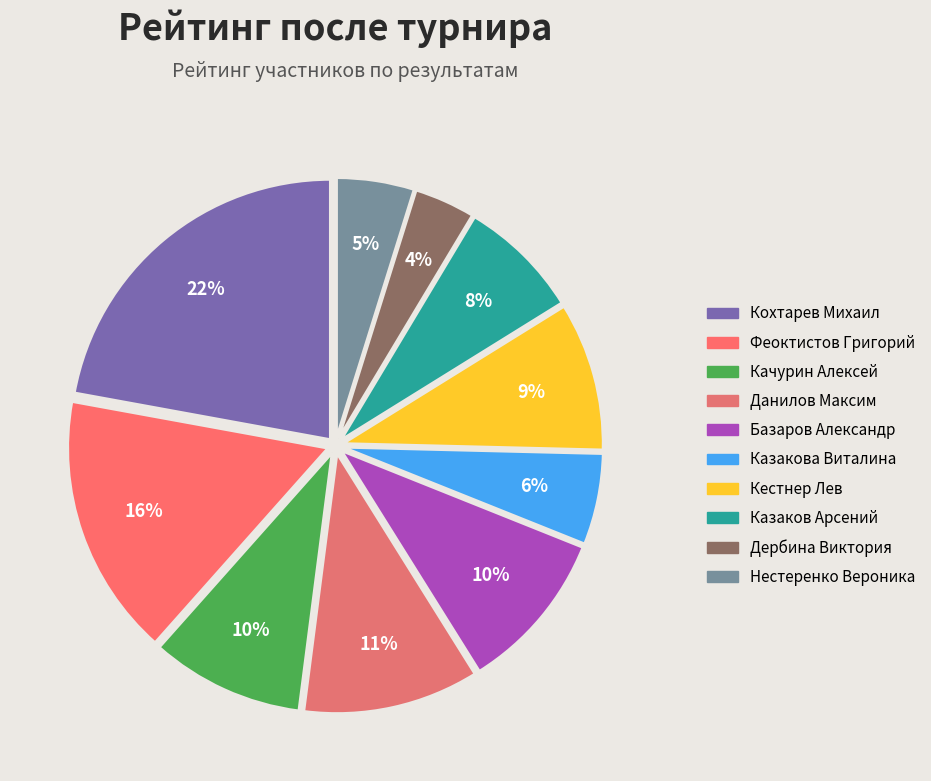

Rank the categories by value from highest to lowest.

Кохтарев Михаил, Феоктистов Григорий, Данилов Максим, Базаров Александр, Качурин Алексей, Кестнер Лев, Казаков Арсений, Казакова Виталина, Нестеренко Вероника, Дербина Виктория